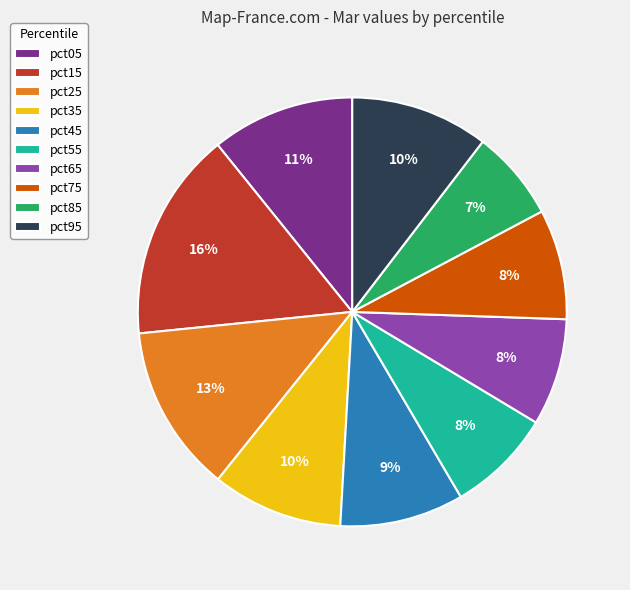

Does pct65 account for over 50% of the chart?

No